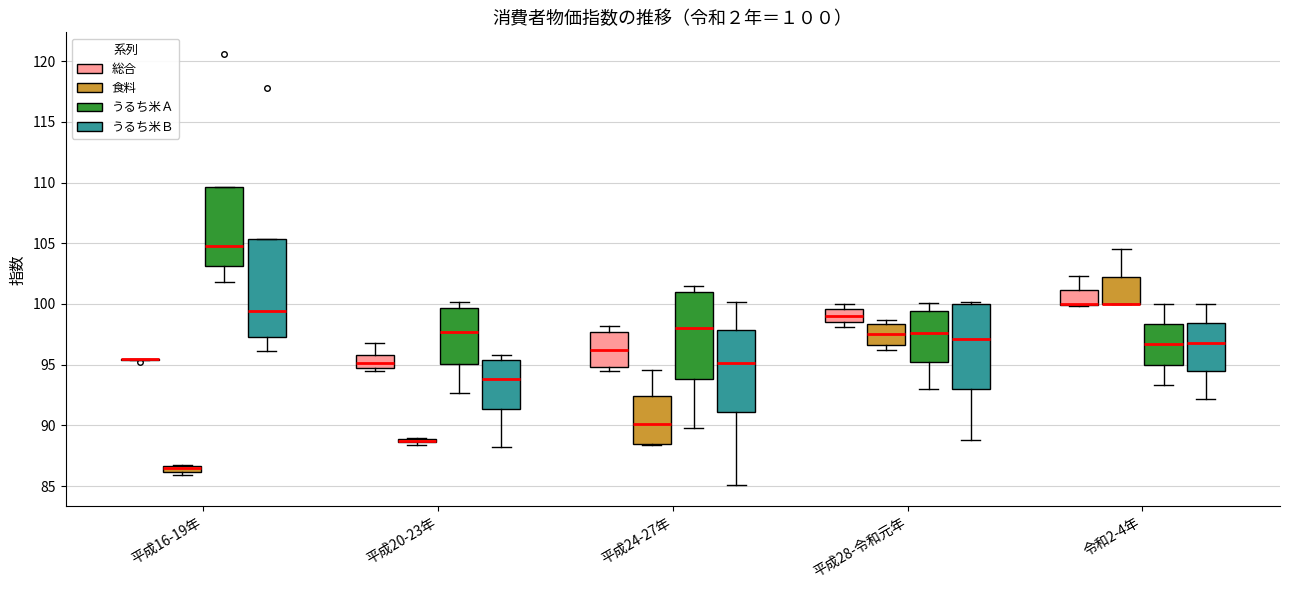

Comparing the boxes themselves (not the whiskers), which one is the tallest?

平成16-19年 (うるち米Ｂ)